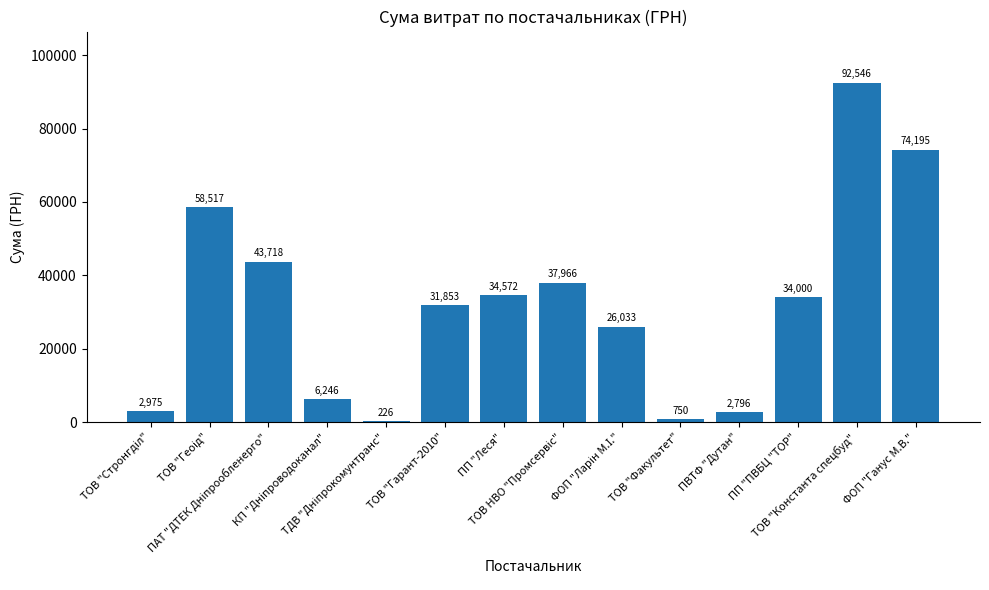

What is the maximum value shown in the chart?

92546.2